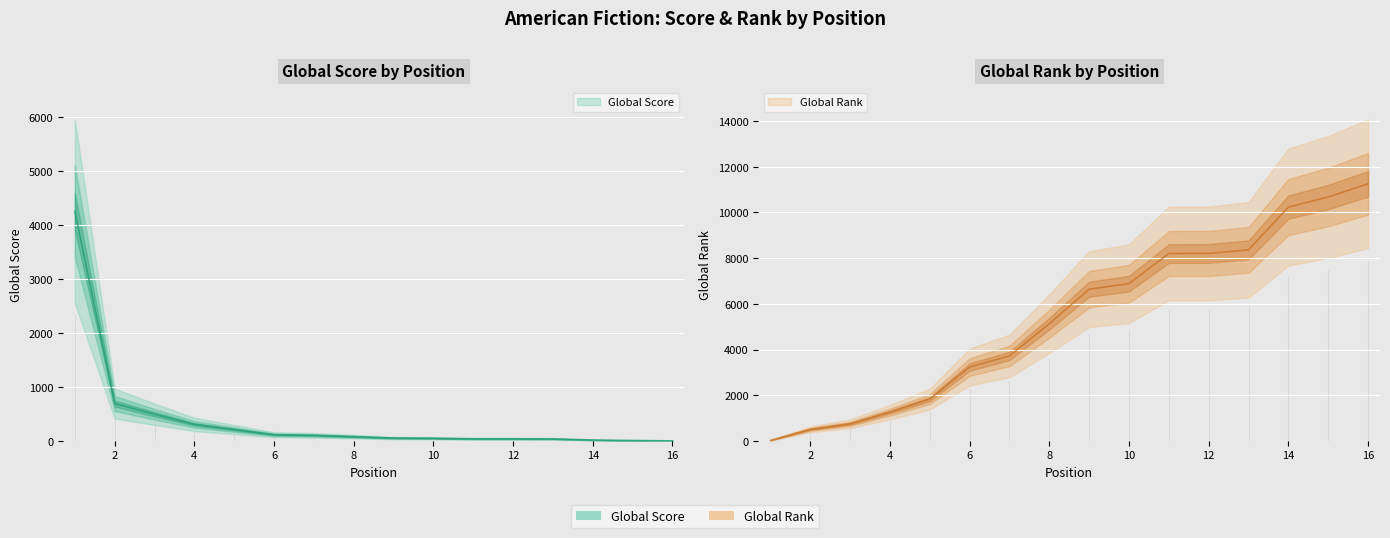

Between which two adjacent categories do Global Score and Global Rank first intersect?

2 and 3